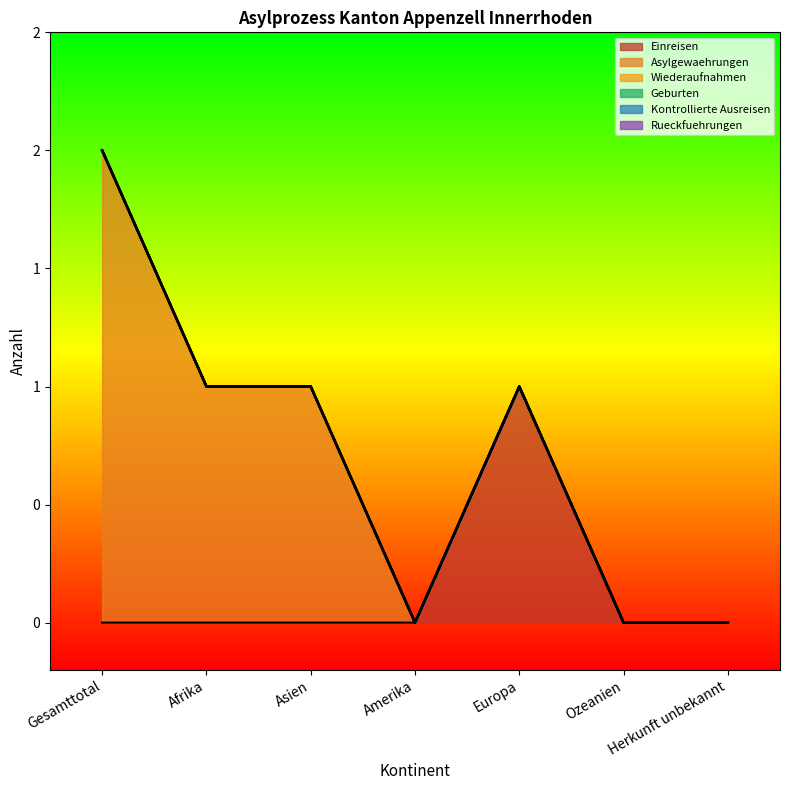

What are all the series names shown in the legend?

Einreisen, Asylgewaehrungen, Wiederaufnahmen, Geburten, Kontrollierte Ausreisen, Rueckfuehrungen